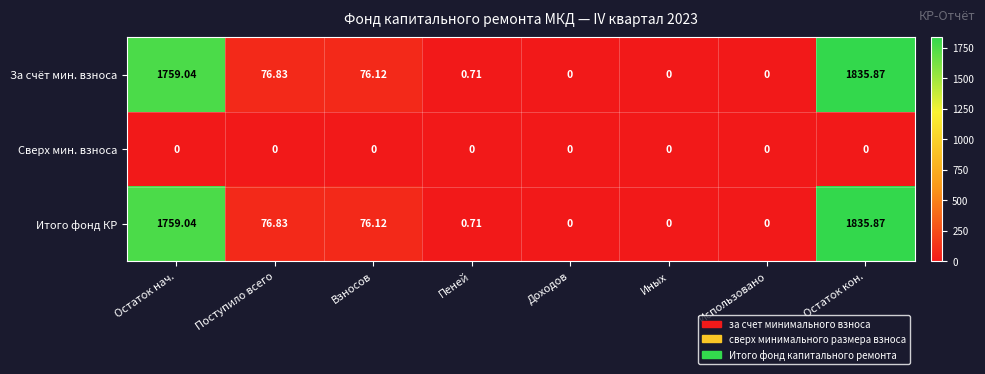

What is the difference between the highest and lowest values at Остаток кон.?

1835.9